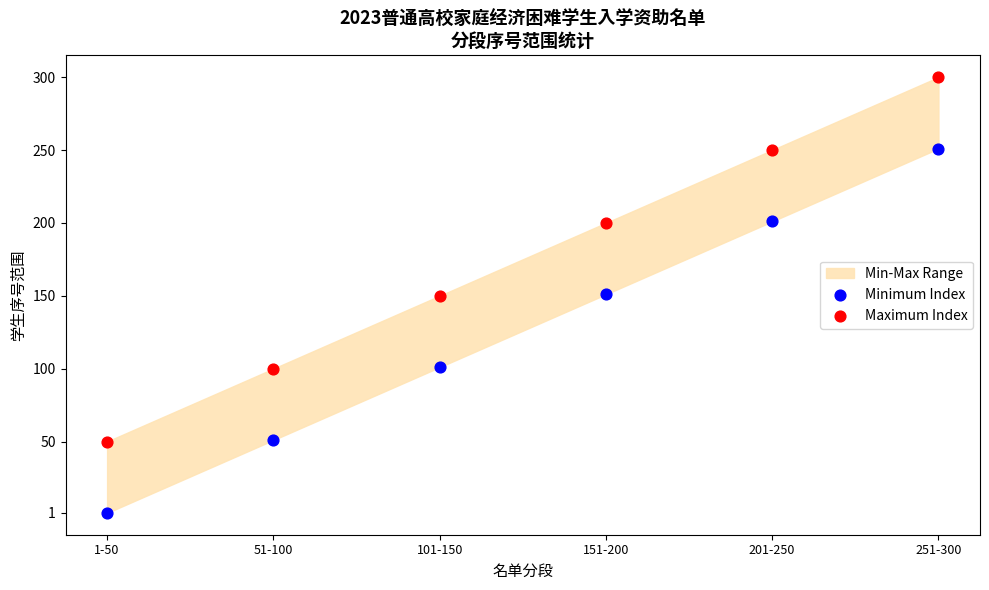

Which series reaches the minimum Y coordinate?

Minimum Index